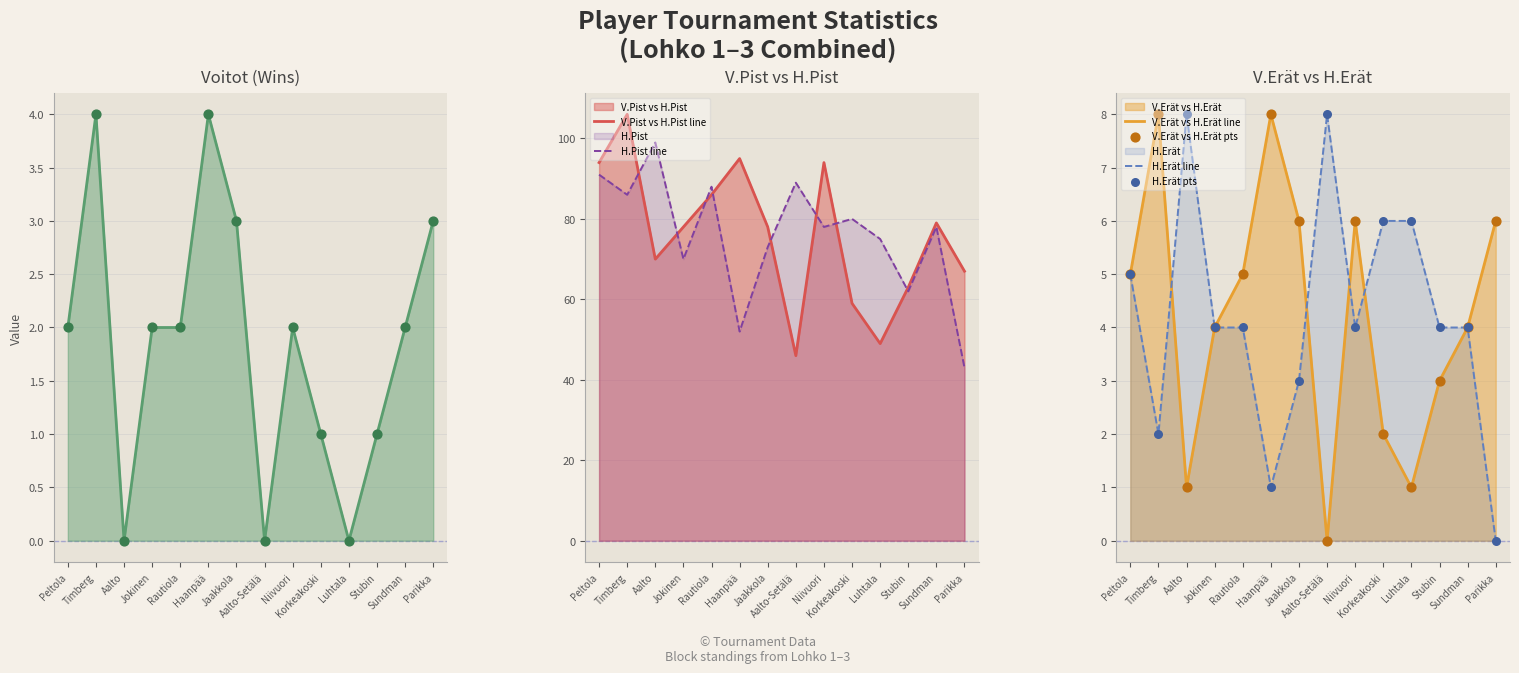

Which series contains the lowest Y value?

V.Erät